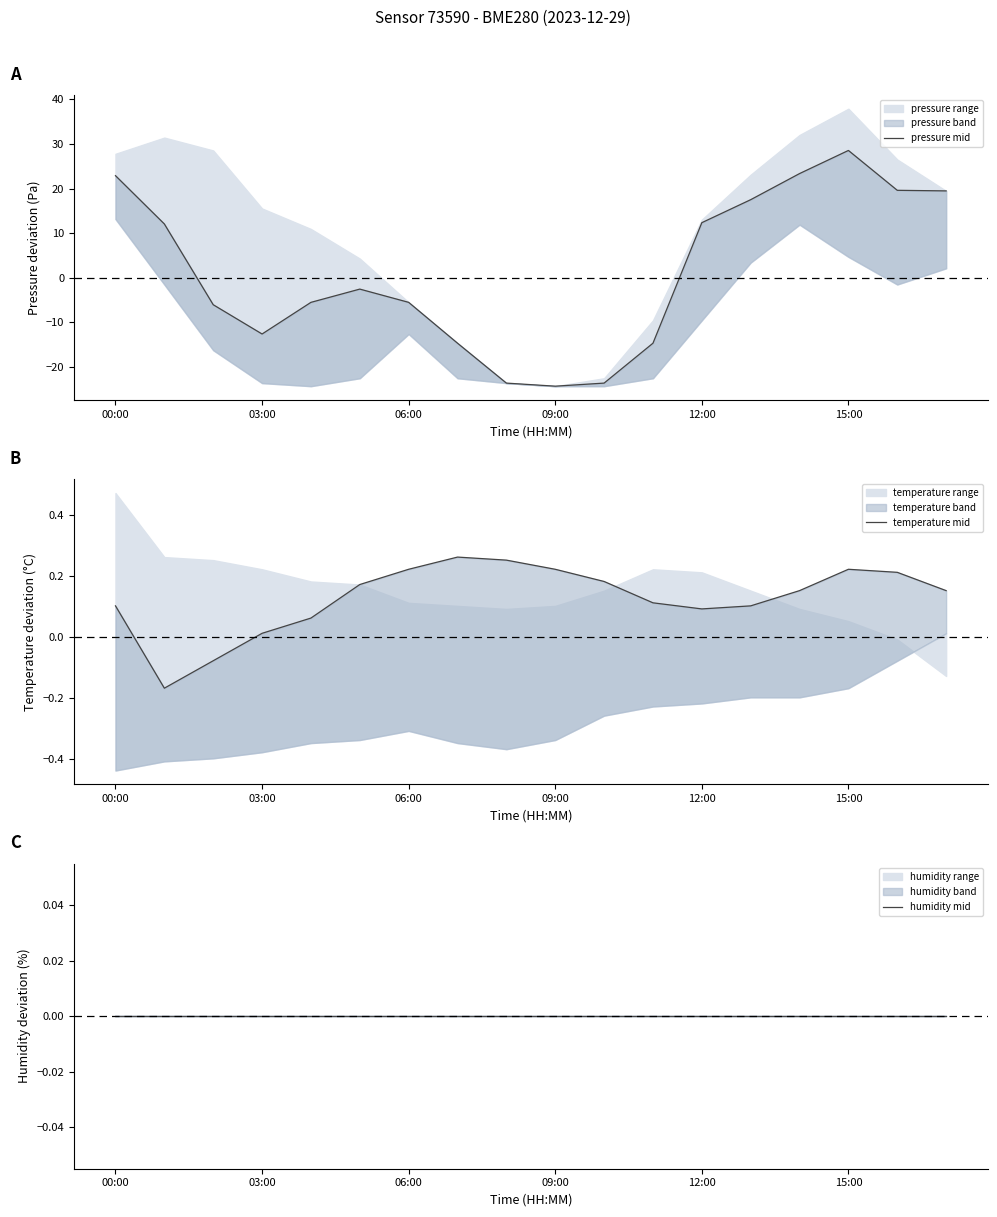

The value of pressure mid at 16 is 13.3. True or false?

False